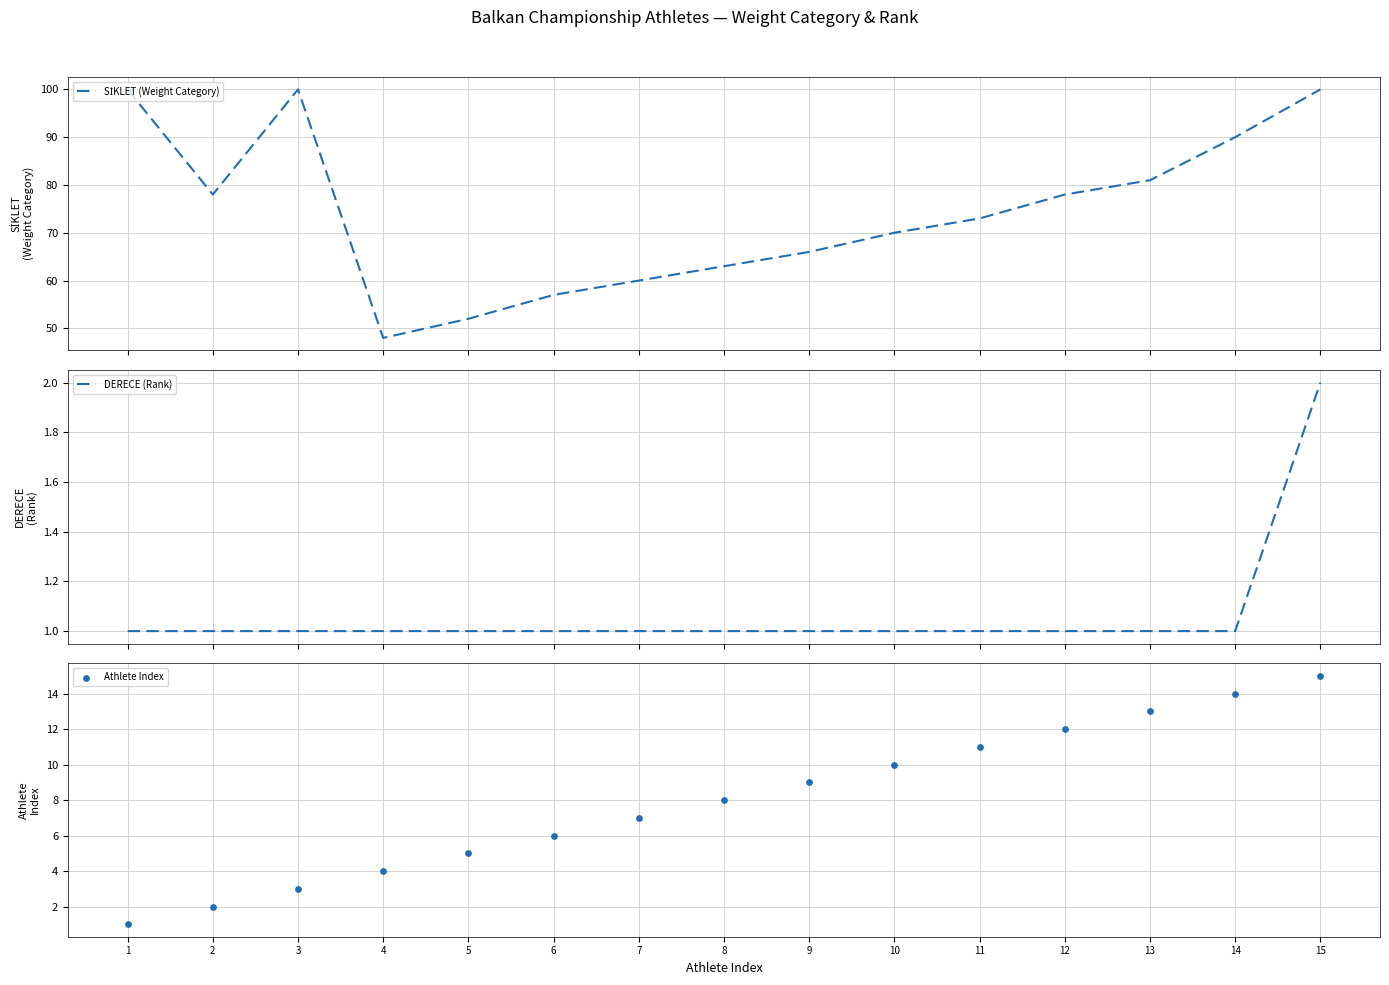

What are all the series names shown in the legend?

SİKLET (Weight Category), DERECE (Rank), Athlete Index